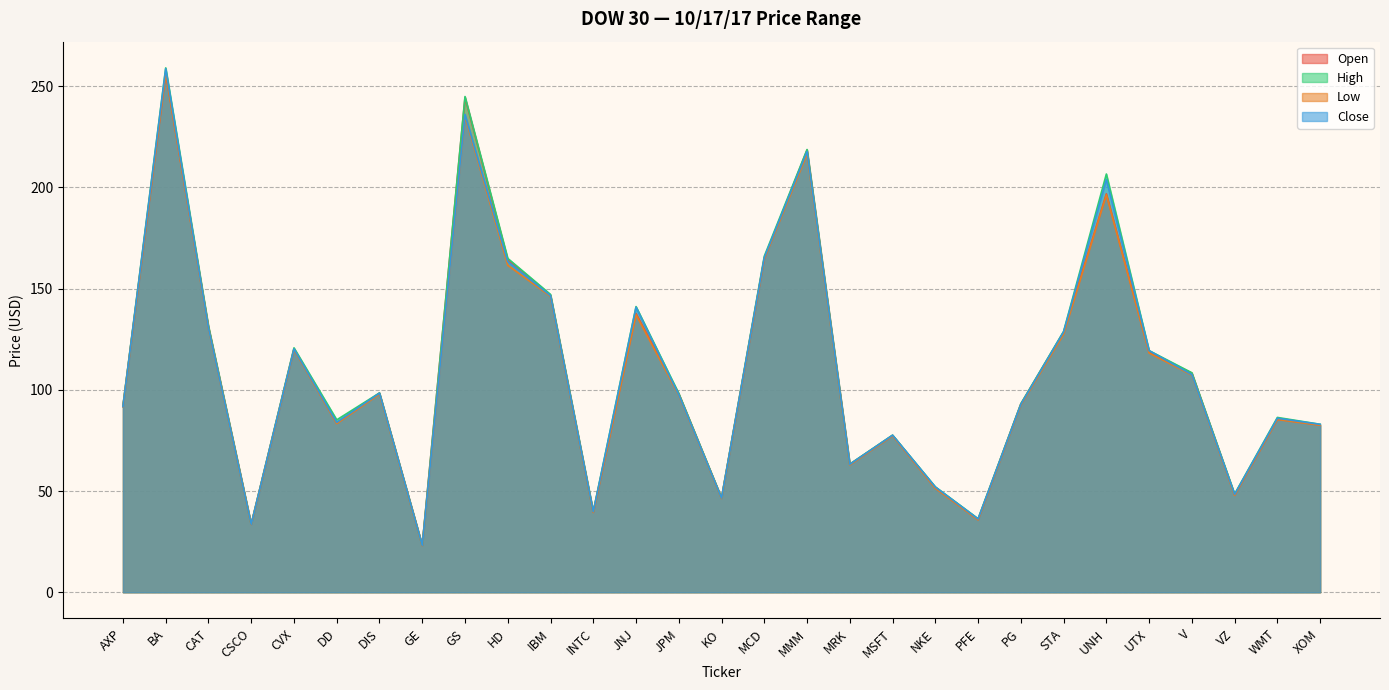

What is the spread (max minus min) of values at NKE?

0.7